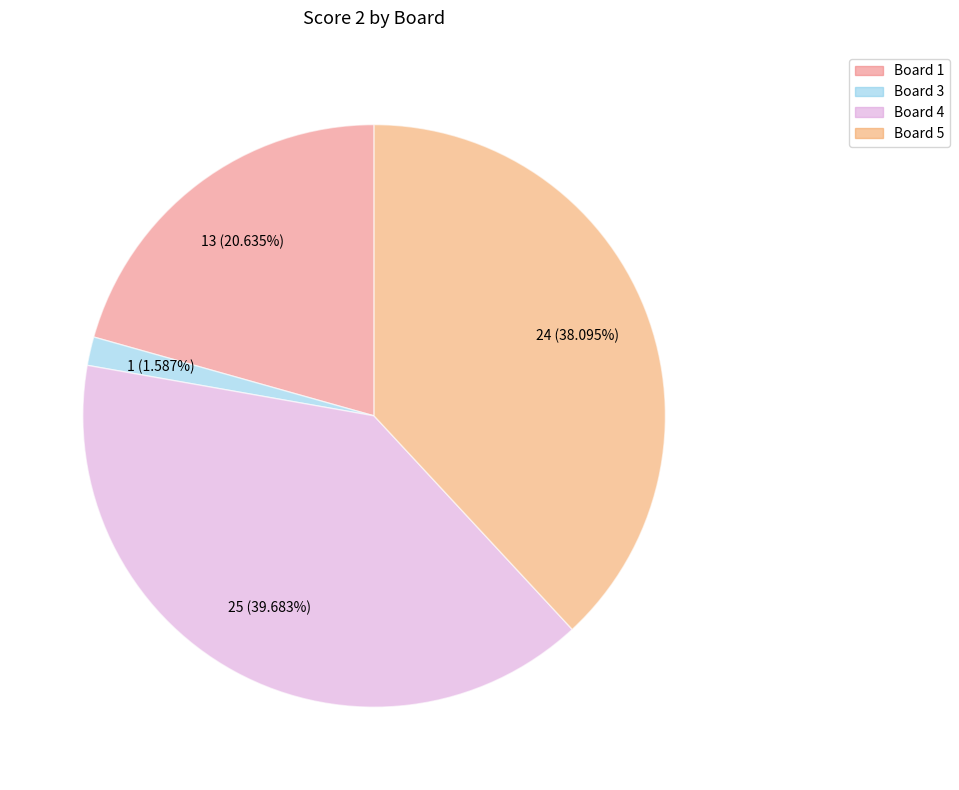

Is there any slice that represents more than half of the pie?

No